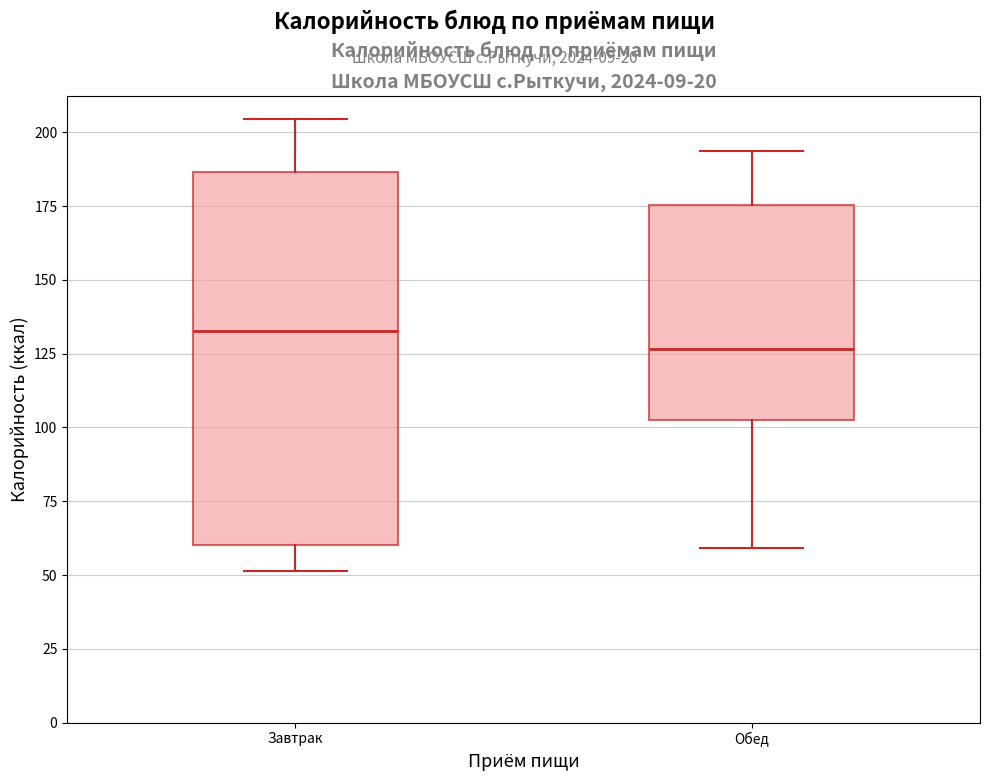

Reading left to right, read every box against the y-axis: the position of its median line, the range the box covers, and the ends of its whiskers. The values are not printed on the chart, so give them approximately, as read against the axis.

Завтрак: median 135, box 60 to 185, whiskers 50 to 205
Обед: median 125, box 100 to 175, whiskers 60 to 195